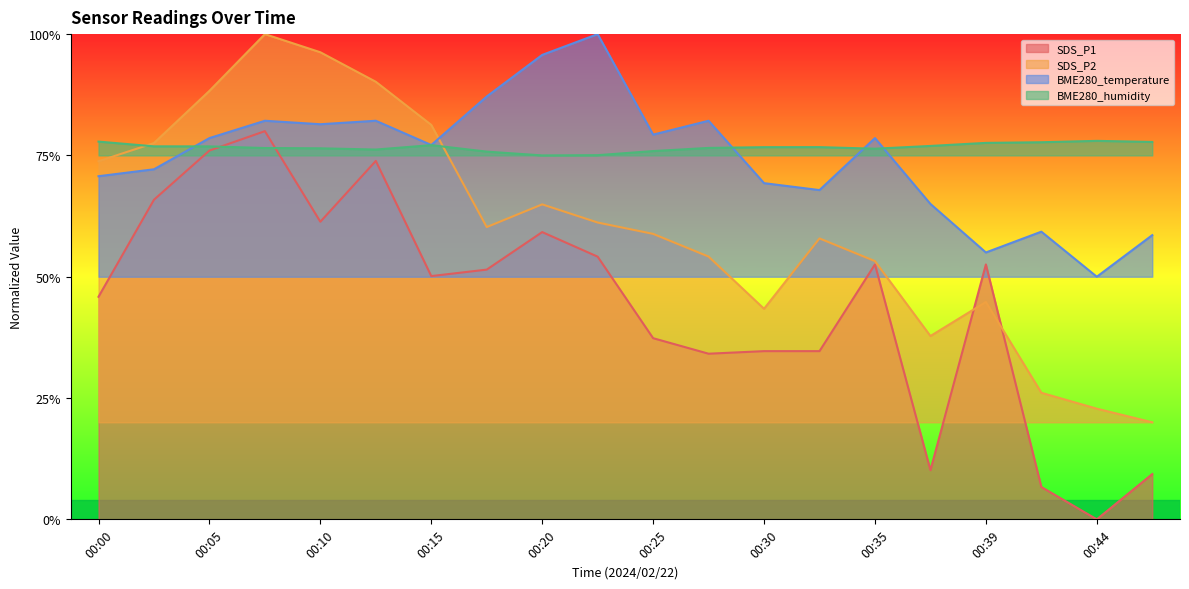

At which category is the sum across all series the highest?

00:08